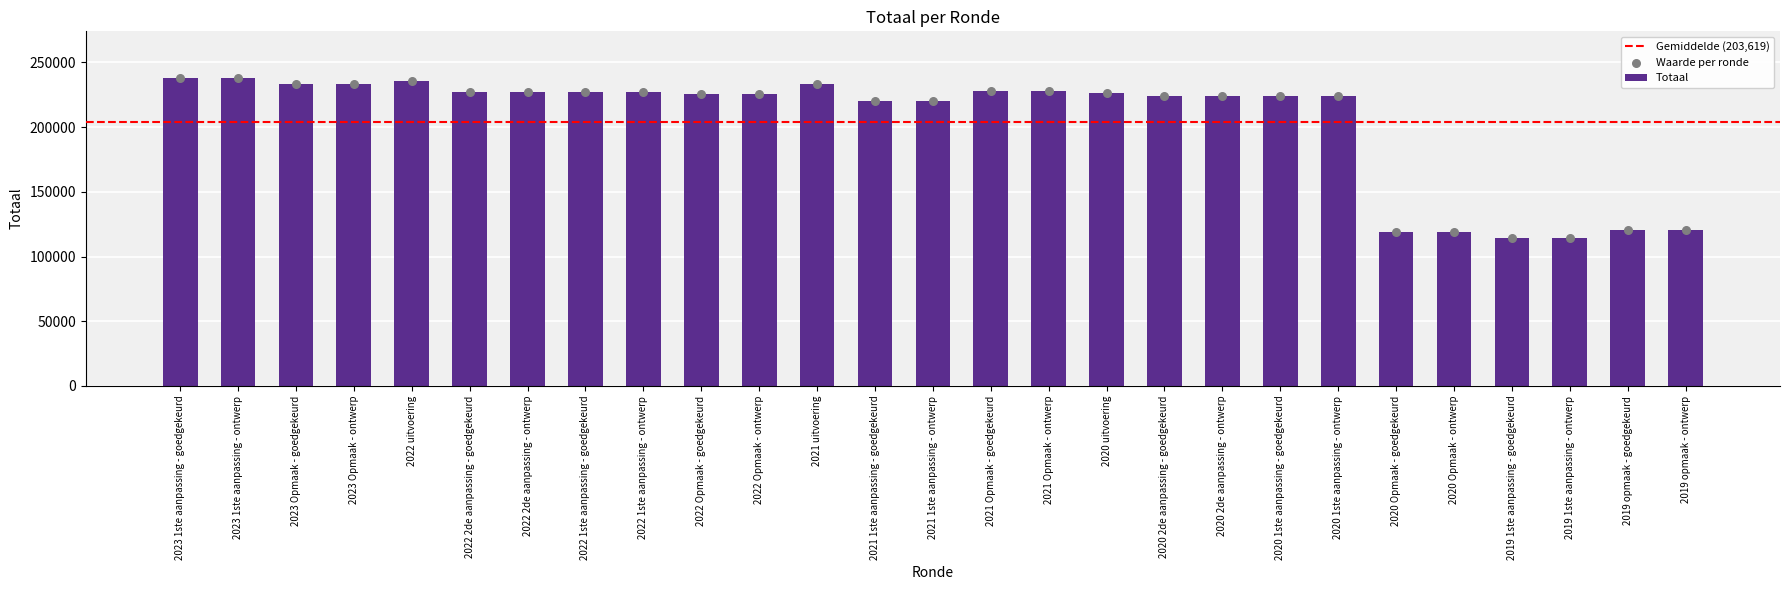

Approximately how many times larger is the value at 2023 1ste aanpassing - ontwerp compared to 2022 Opmaak - ontwerp?

1.1